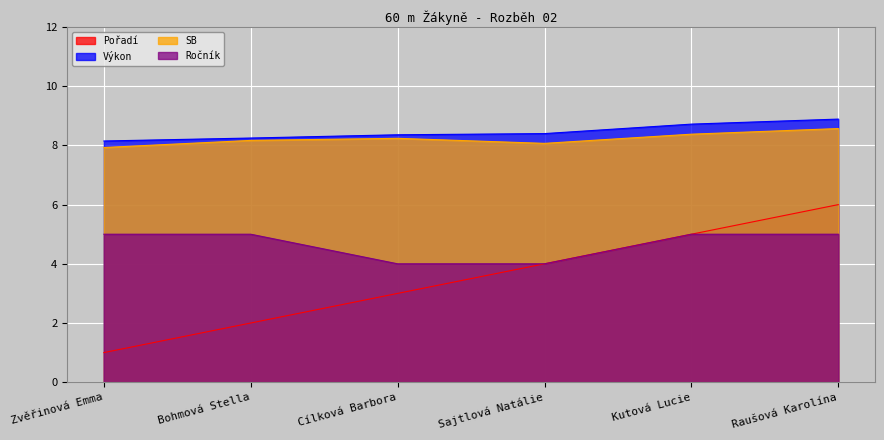

True or false: Ročník and SB intersect in this chart.

False